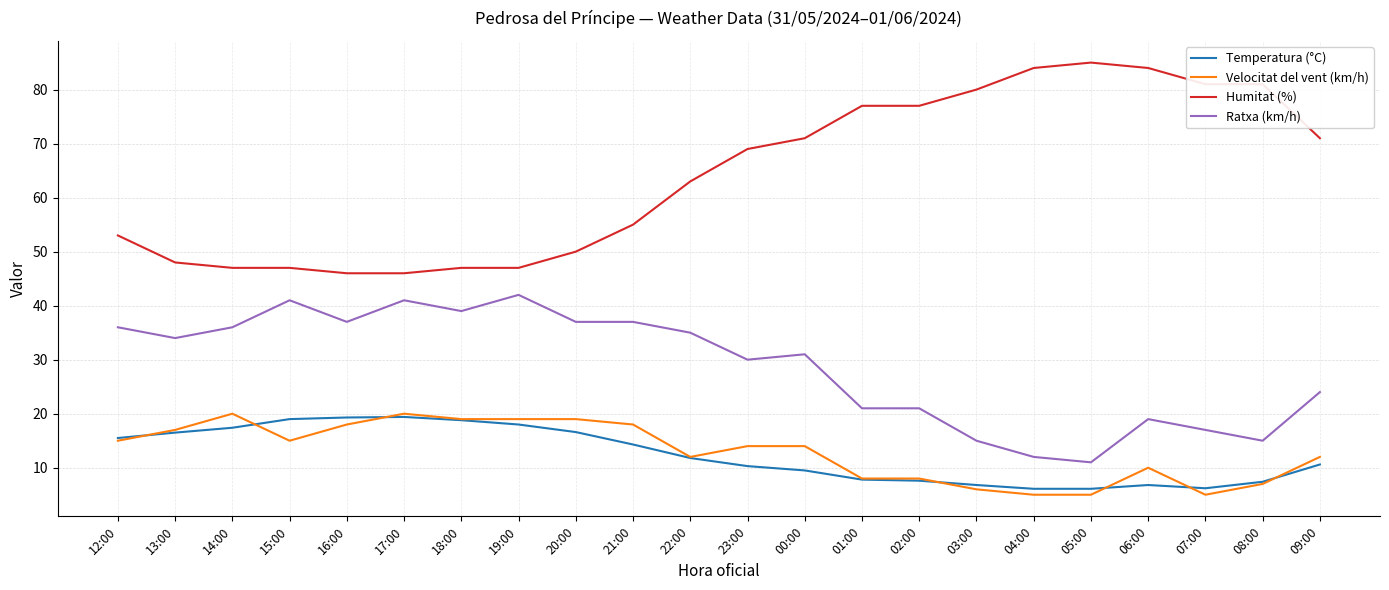

Which label corresponds to the largest value in the chart?

05:00